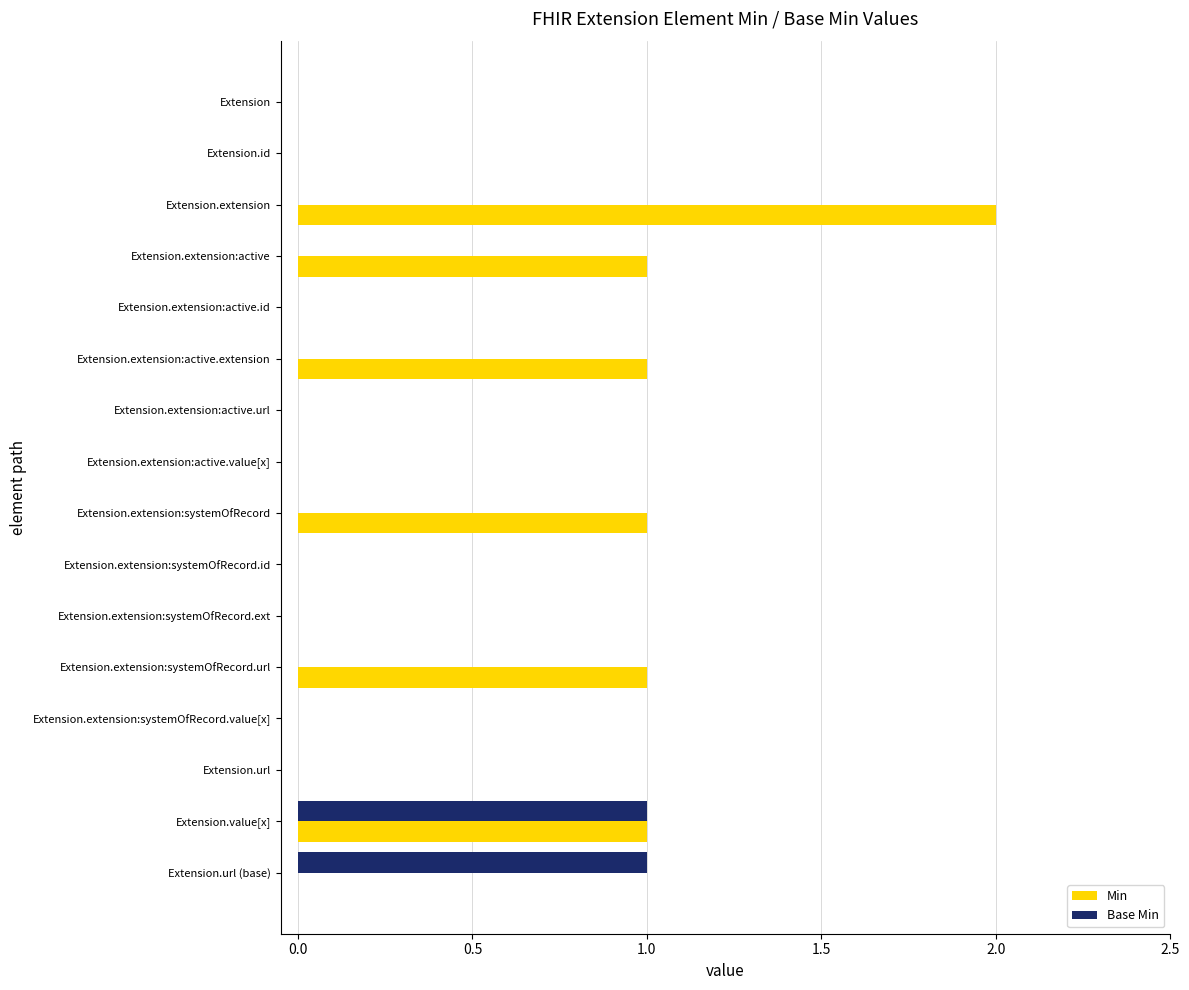

True or false: Base Min has a value of 1 at Extension.extension:active.extension.

False